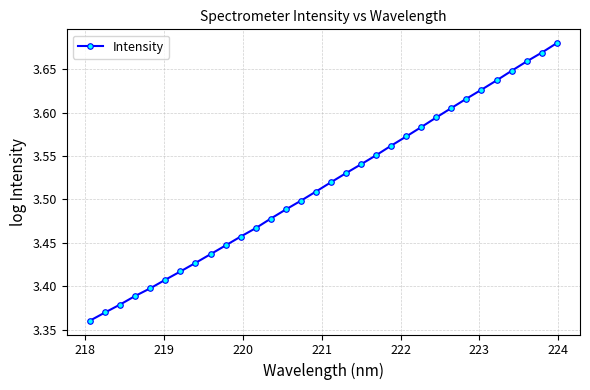

How many lines are shown in the chart?

1